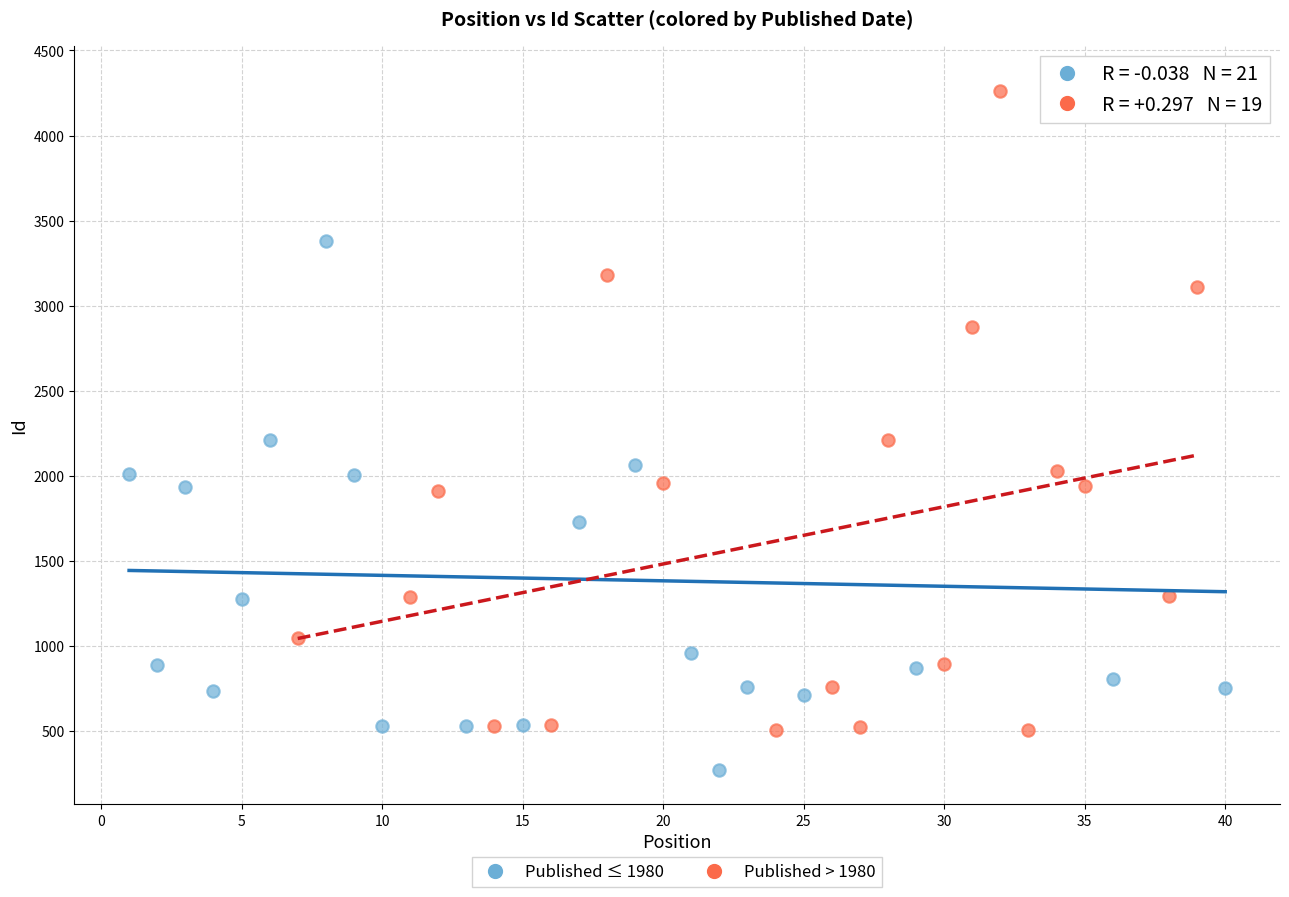

Which series contains the lowest Y value?

Published ≤ 1980